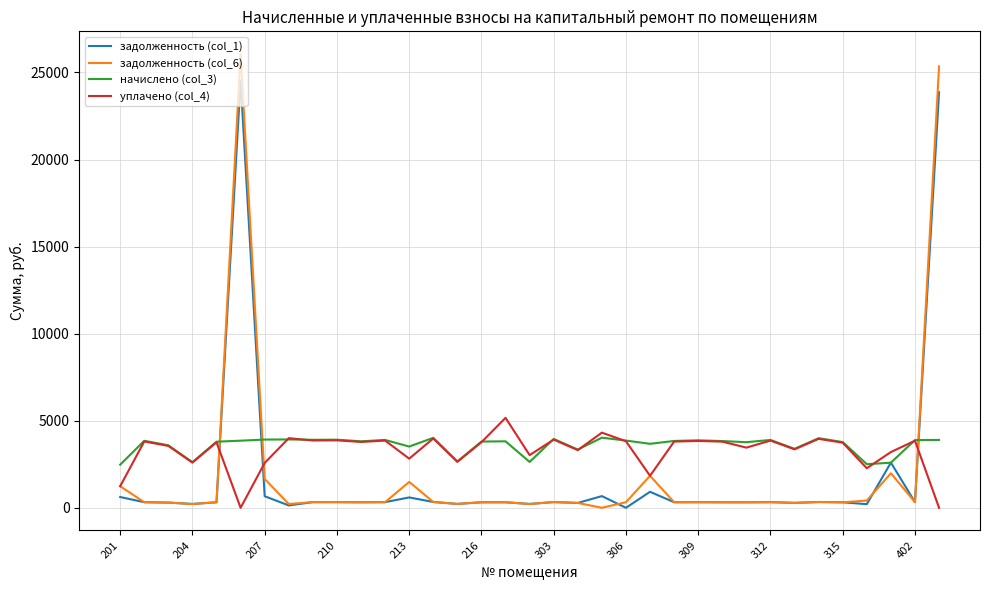

What is the maximum value shown in the chart?

26059.1